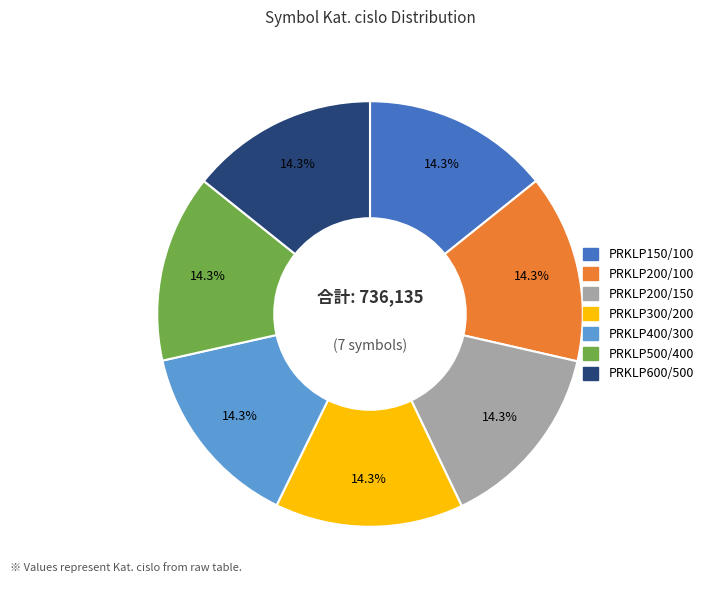

How many segments does this pie chart have?

7